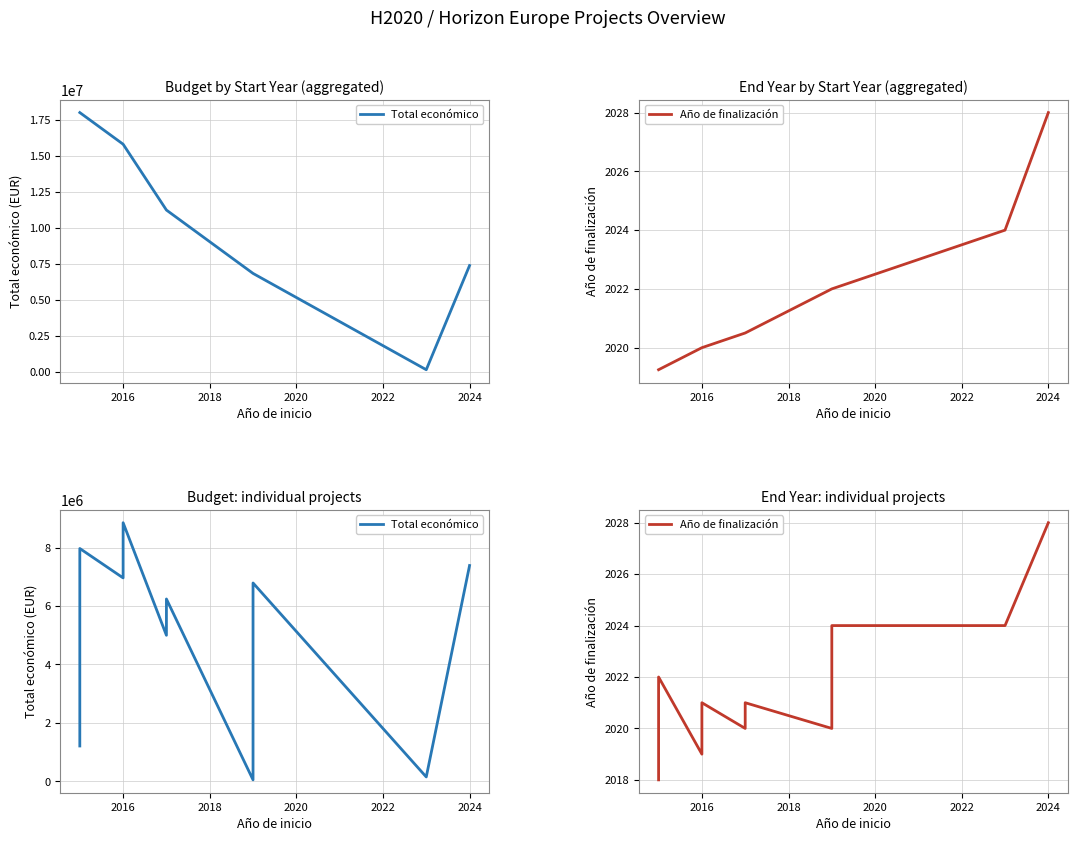

At which category is the sum across all series the highest?

2016